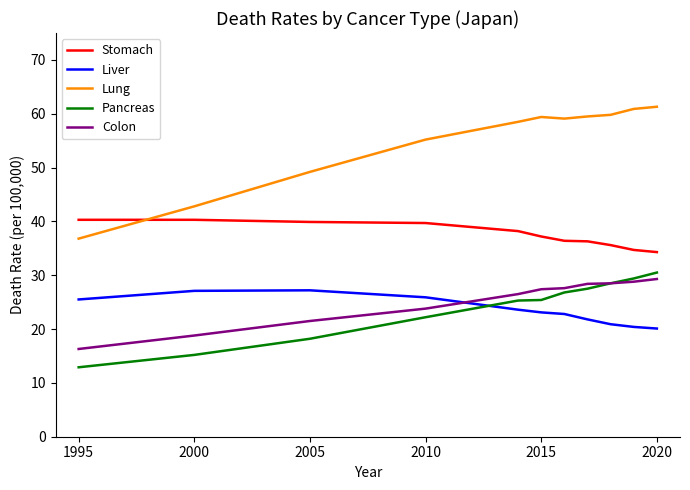

Which series has the largest total across all categories?

Lung